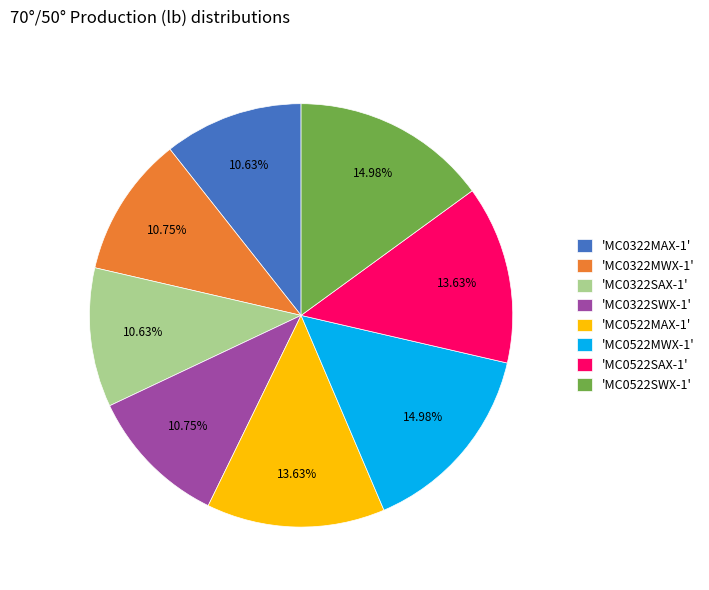

Approximately how many times larger is the value at 'MC0322MWX-1' compared to 'MC0522SWX-1'?

0.7